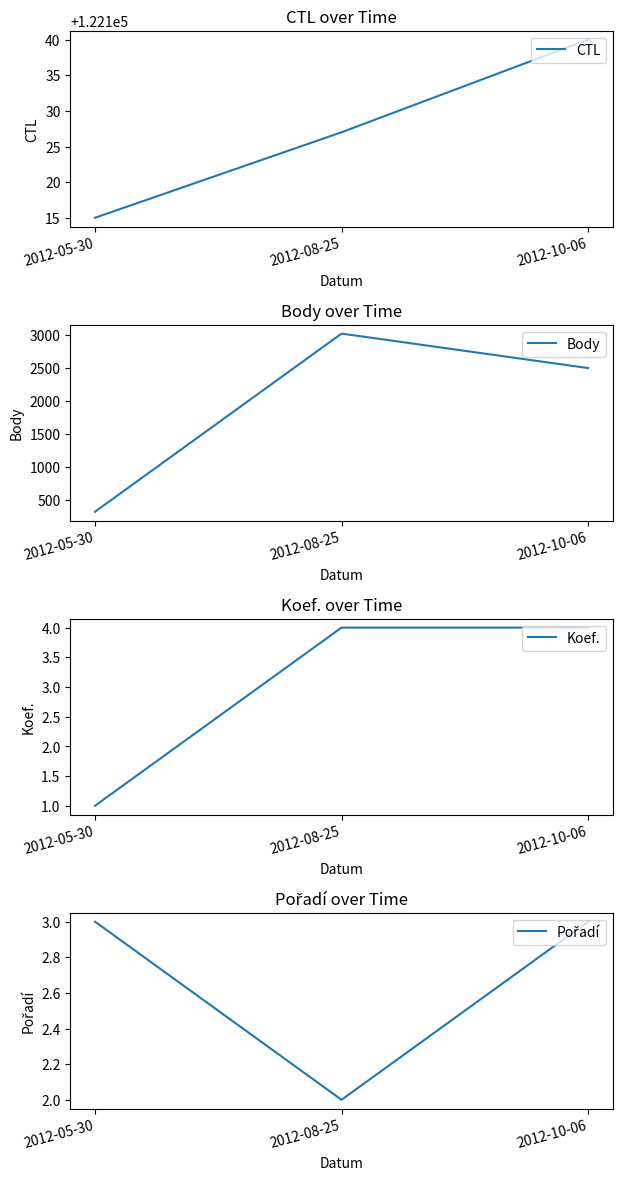

How many lines are shown in the chart?

4